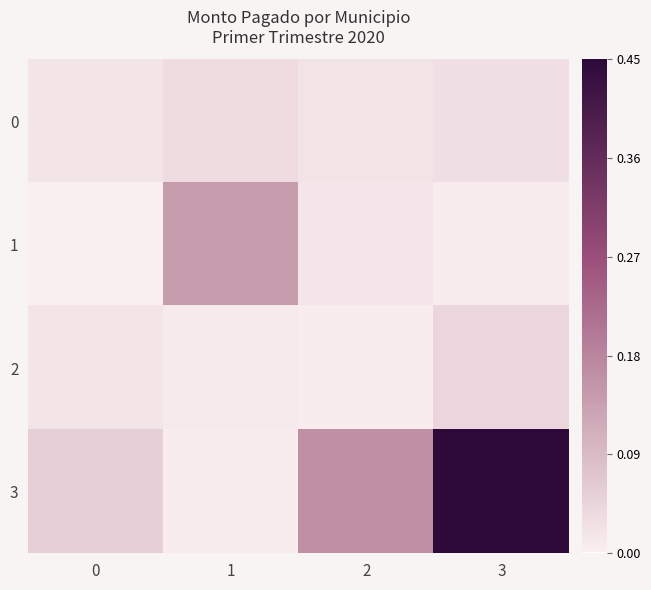

List the series in order of their peak value, highest first.

3, 1, 2, 0